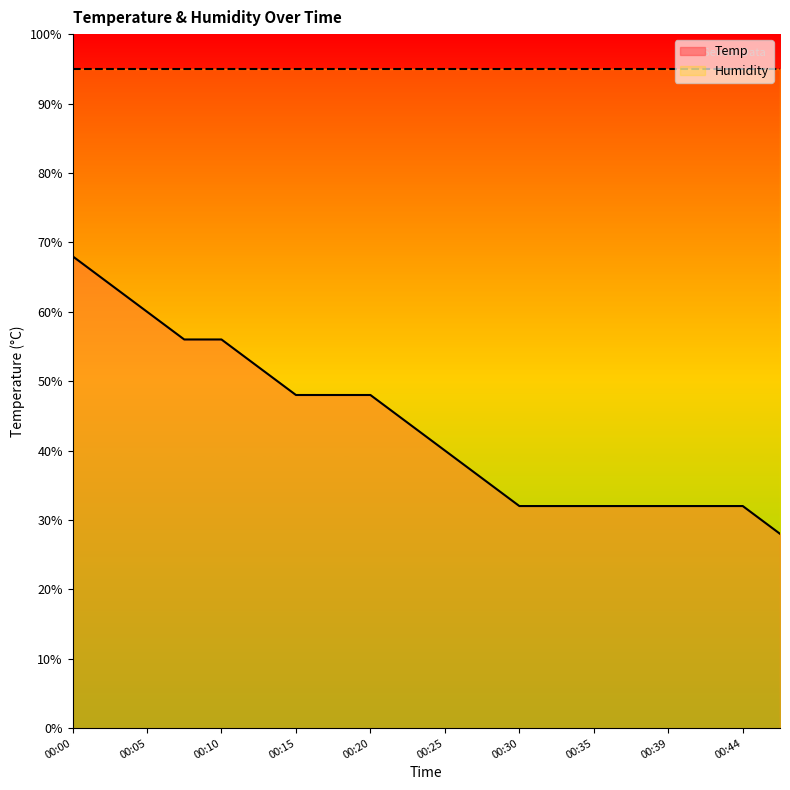

The chart shows a value of 48.0 at 00:17. True or false?

True